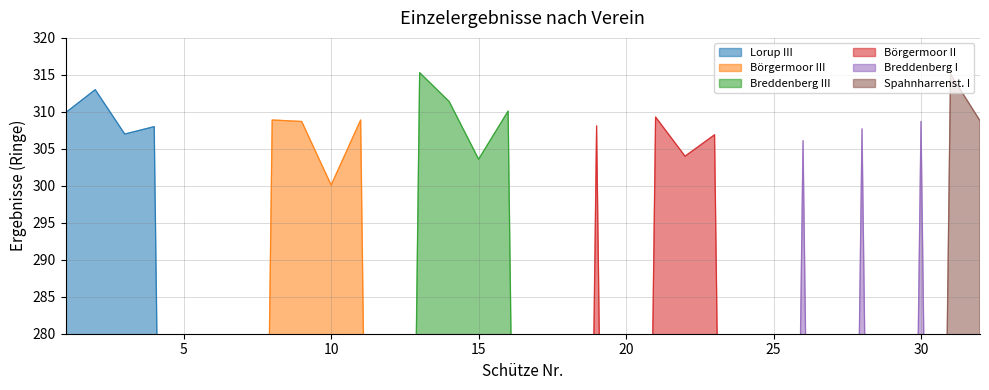

What are all the series names shown in the legend?

Lorup III, Börgermoor III, Breddenberg III, Börgermoor II, Breddenberg I, Spahnharrenst. I